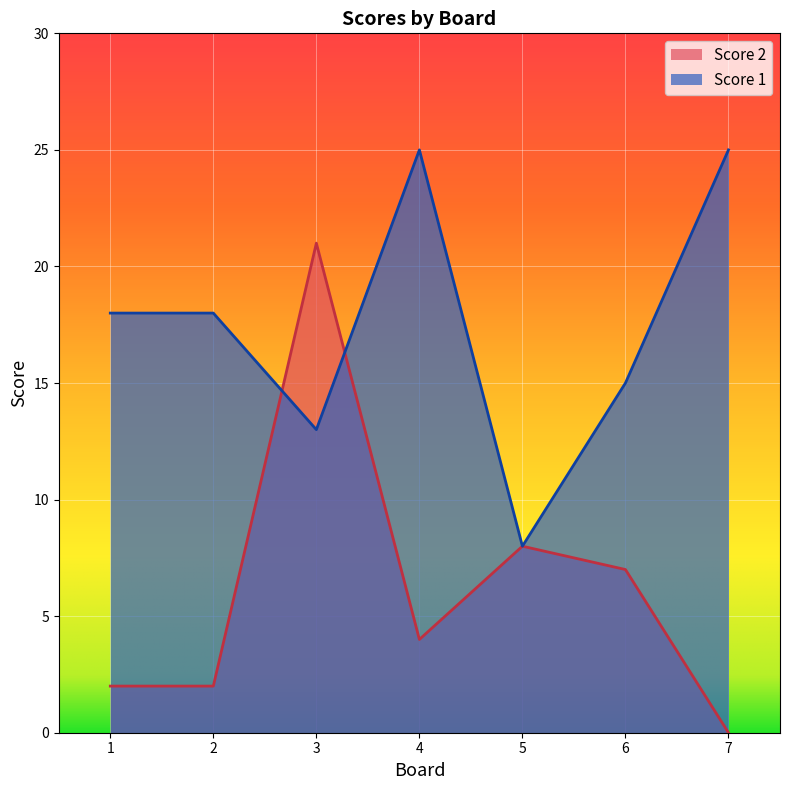

What are all the series names shown in the legend?

Score 1, Score 2